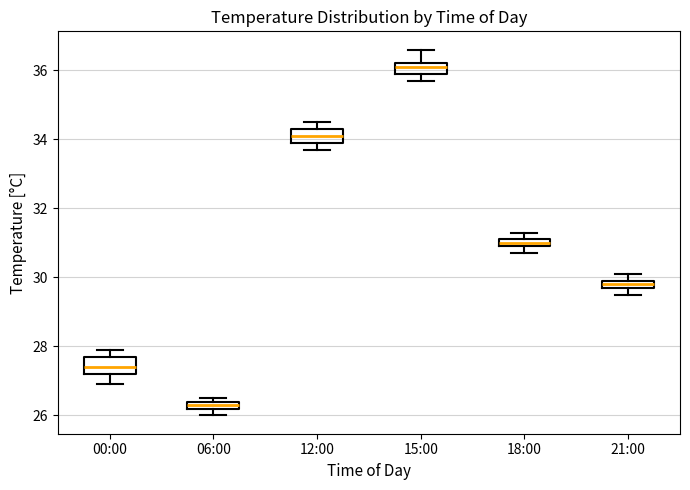

Which box has the highest median line?

15:00